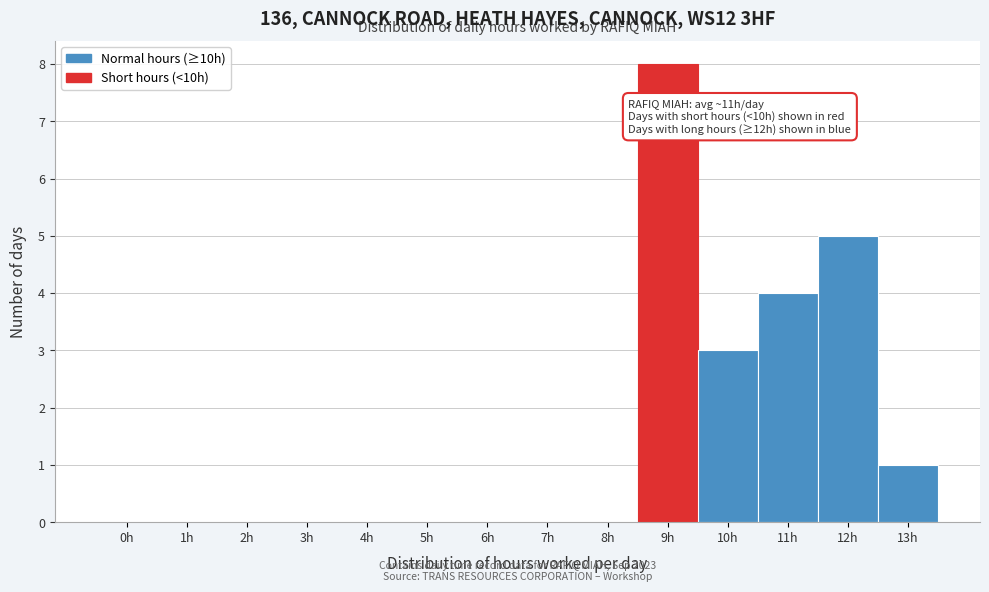

Reading left to right, transcribe all the data shown in this chart.

0h=0	1h=0	2h=0	3h=0	4h=0	5h=0	6h=0	7h=0	8h=0	9h=8	10h=3	11h=4	12h=5	13h=1